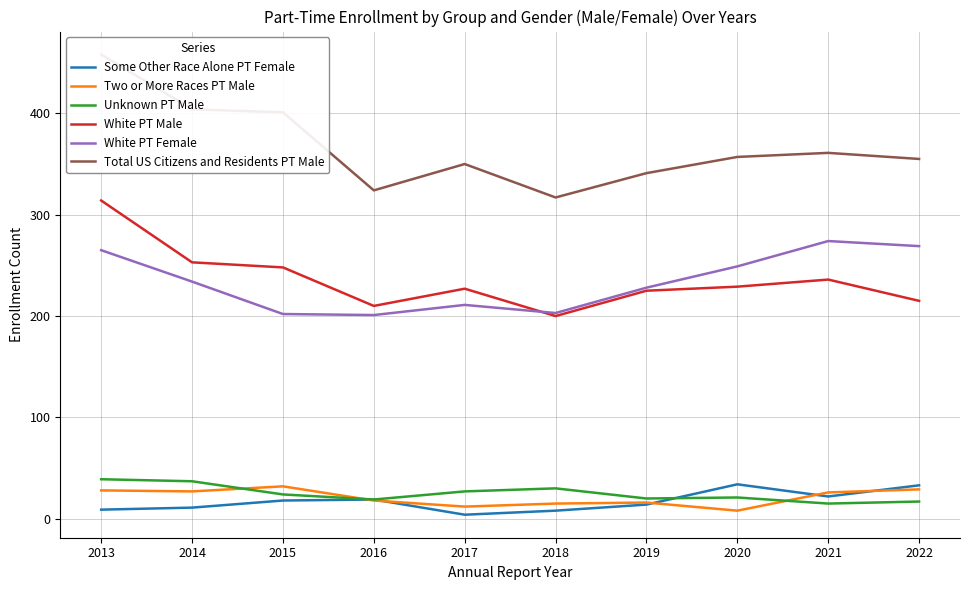

Reading left to right, list all the values displayed in this chart.

Some Other Race Alone PT Female: 2013=9	2014=11	2015=18	2016=19	2017=4	2018=8	2019=14	2020=34	2021=22	2022=33
Two or More Races PT Male: 2013=28	2014=27	2015=32	2016=18	2017=12	2018=15	2019=16	2020=8	2021=26	2022=29
Unknown PT Male: 2013=39	2014=37	2015=24	2016=19	2017=27	2018=30	2019=20	2020=21	2021=15	2022=17
White PT Male: 2013=314	2014=253	2015=248	2016=210	2017=227	2018=200	2019=225	2020=229	2021=236	2022=215
White PT Female: 2013=265	2014=234	2015=202	2016=201	2017=211	2018=203	2019=228	2020=249	2021=274	2022=269
Total US Citizens and Residents PT Male: 2013=458	2014=404	2015=401	2016=324	2017=350	2018=317	2019=341	2020=357	2021=361	2022=355